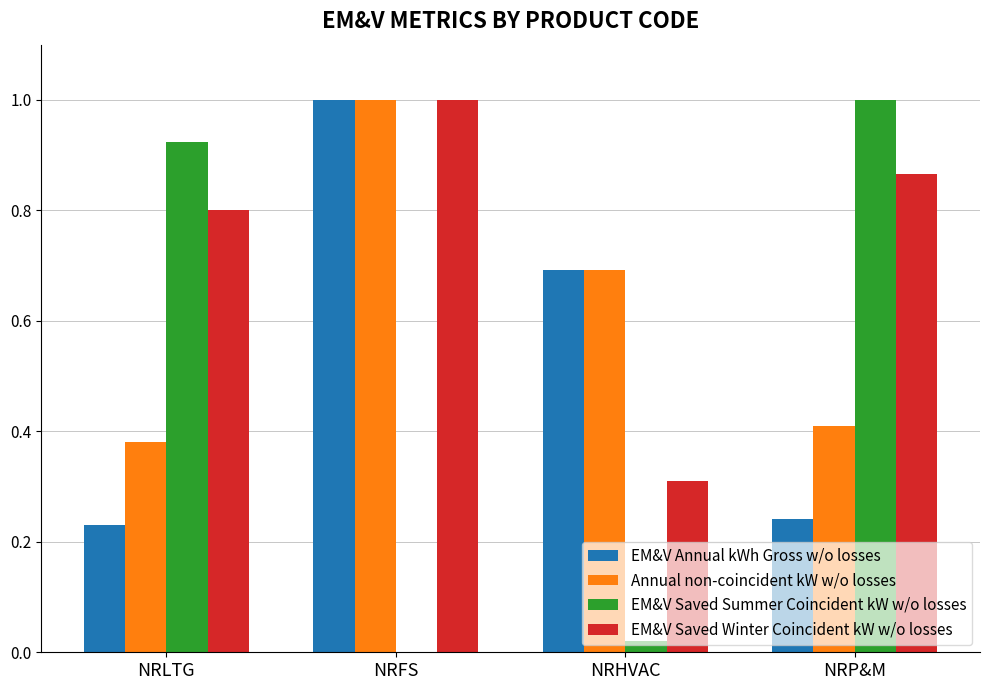

At which label is EM&V Saved Winter Coincident kW w/o losses closest to 0?

NRHVAC